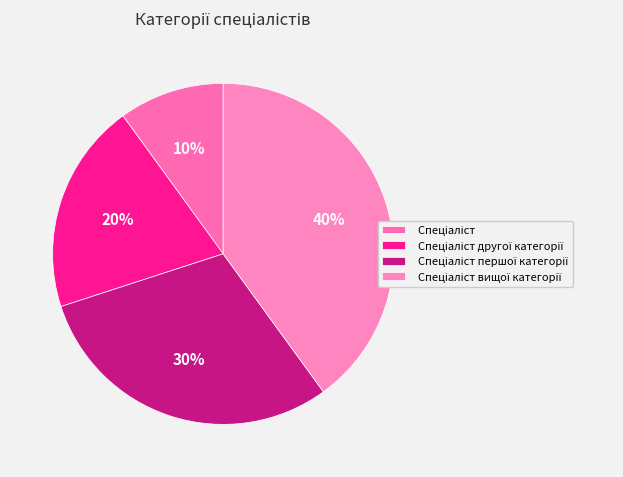

To the nearest percent, what percentage of the pie is Спеціаліст вищої категорії?

40%